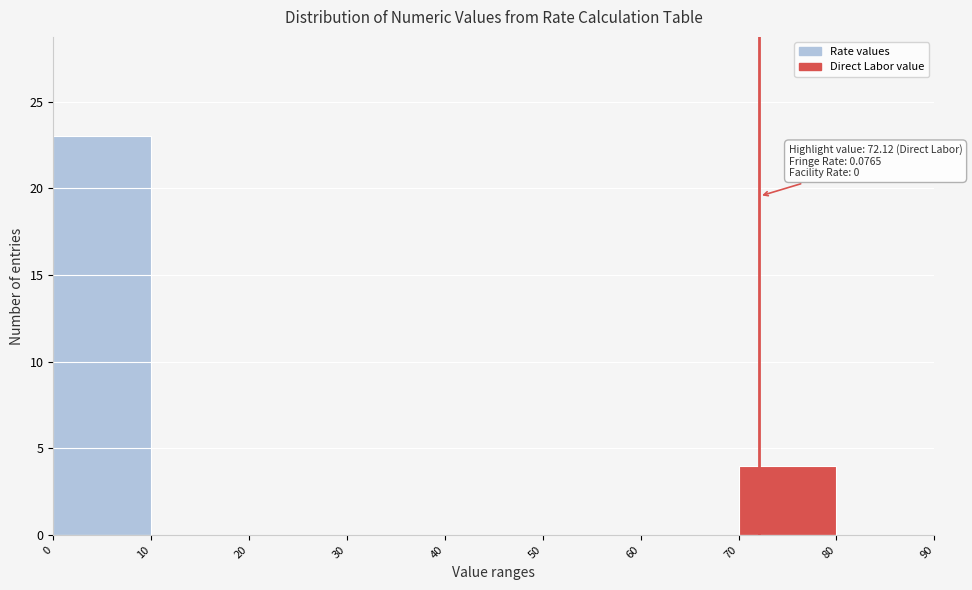

Which range on the x-axis has the tallest bar?

0 to 10